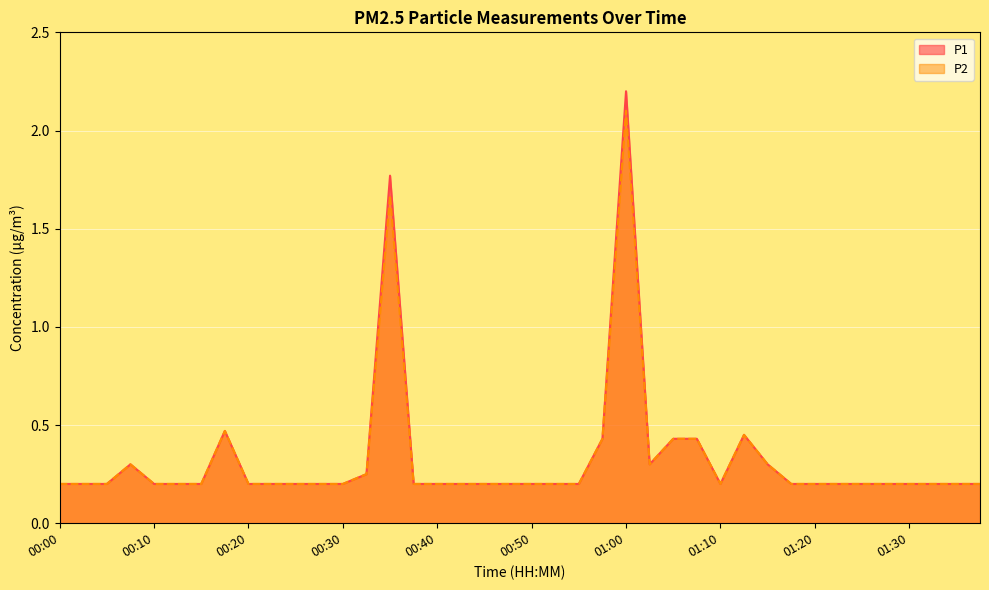

Reading left to right, transcribe all the data shown in this chart.

P1: 0.2	0.2	0.2	0.3	0.2	0.2	0.2	0.5	0.2	0.2	0.2	0.2	0.2	0.2	1.8	0.2	0.2	0.2	0.2	0.2	0.2	0.2	0.2	0.4	2.2	0.3	0.4	0.4	0.2	0.5	0.3	0.2	0.2	0.2	0.2	0.2	0.2	0.2	0.2	0.2
P2: 0.2	0.2	0.2	0.3	0.2	0.2	0.2	0.5	0.2	0.2	0.2	0.2	0.2	0.2	1.7	0.2	0.2	0.2	0.2	0.2	0.2	0.2	0.2	0.4	2.1	0.3	0.4	0.4	0.2	0.5	0.3	0.2	0.2	0.2	0.2	0.2	0.2	0.2	0.2	0.2